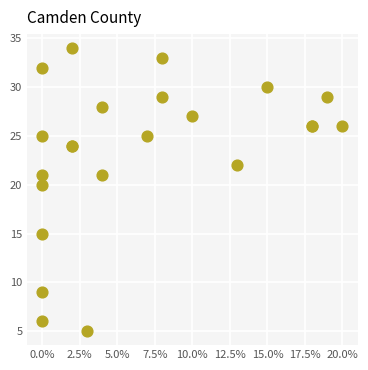

What Y value in the scatter plot is closest to 19?

20